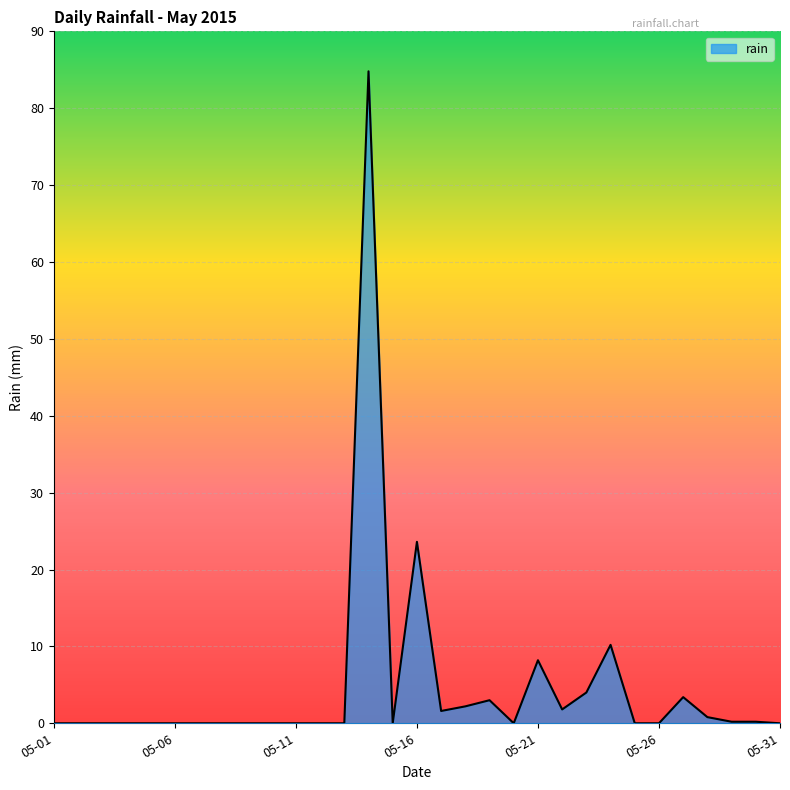

What is the average value?

4.6